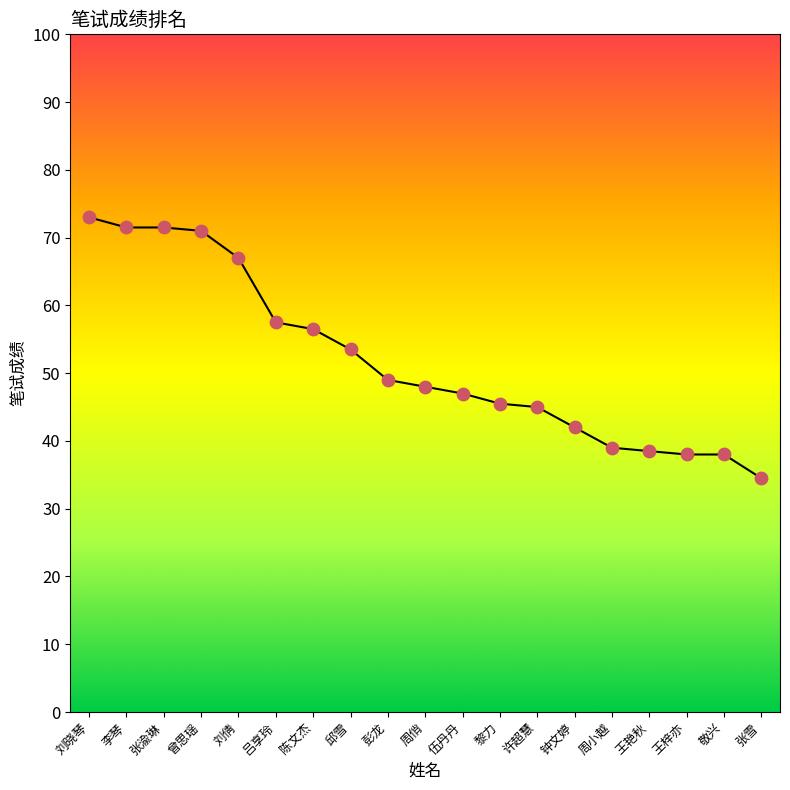

Approximately how many times larger is the value at 李琴 compared to 刘倩?

1.1